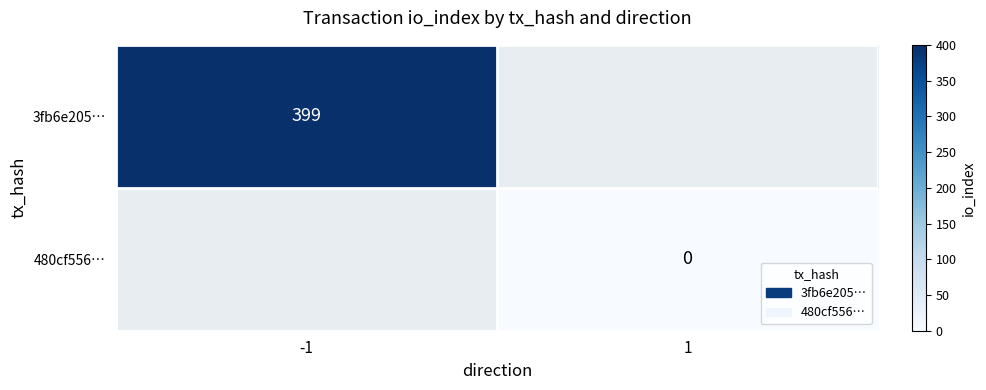

At how many categories does at least one series exceed 361?

1